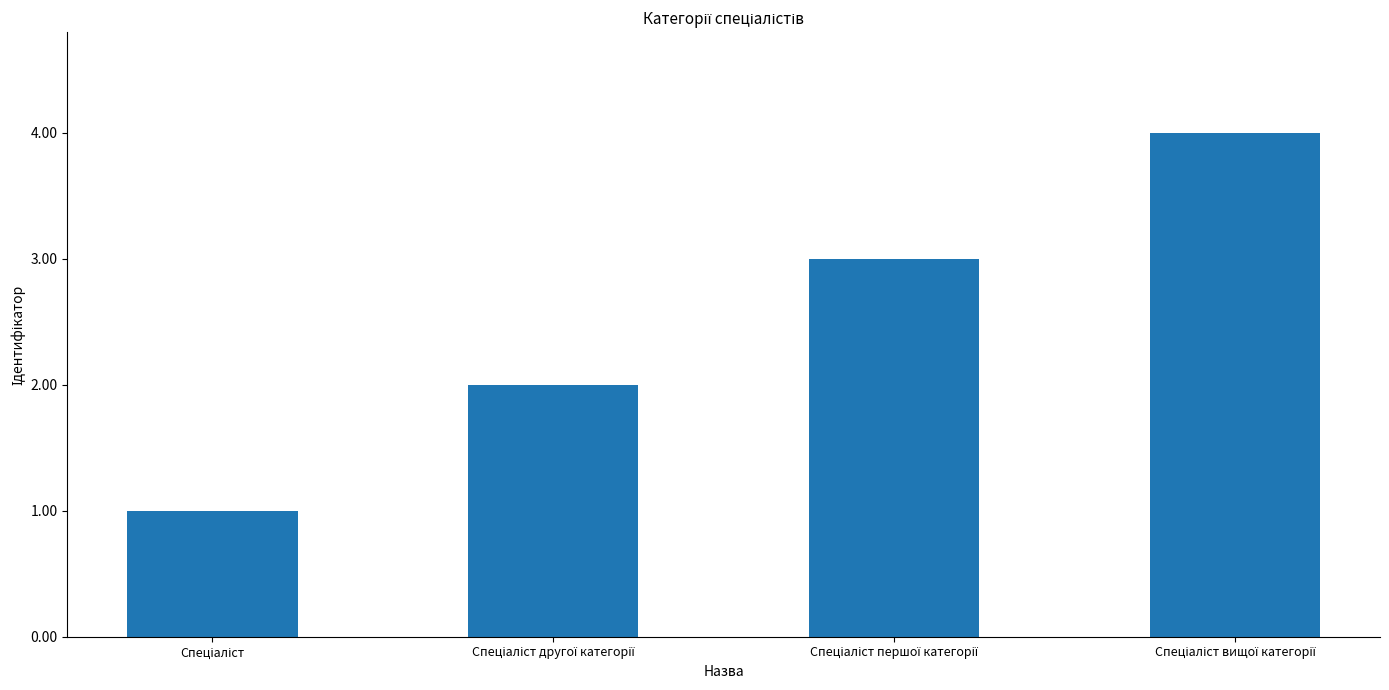

Reading right to left, extract all data points from this chart.

4	3	2	1